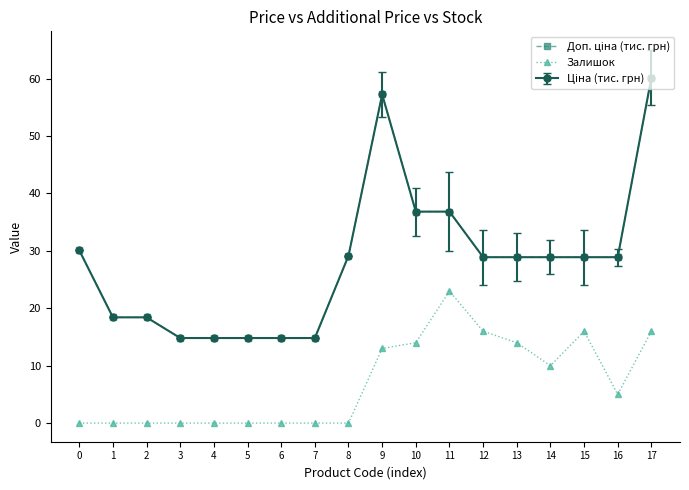

Is this an area chart (filled region under the line)?

No